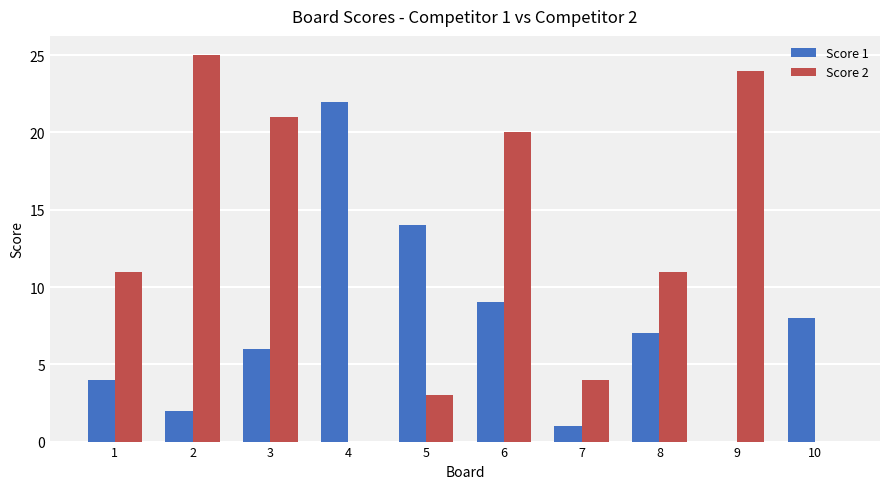

The value of Score 2 at 6 is 20. True or false?

True